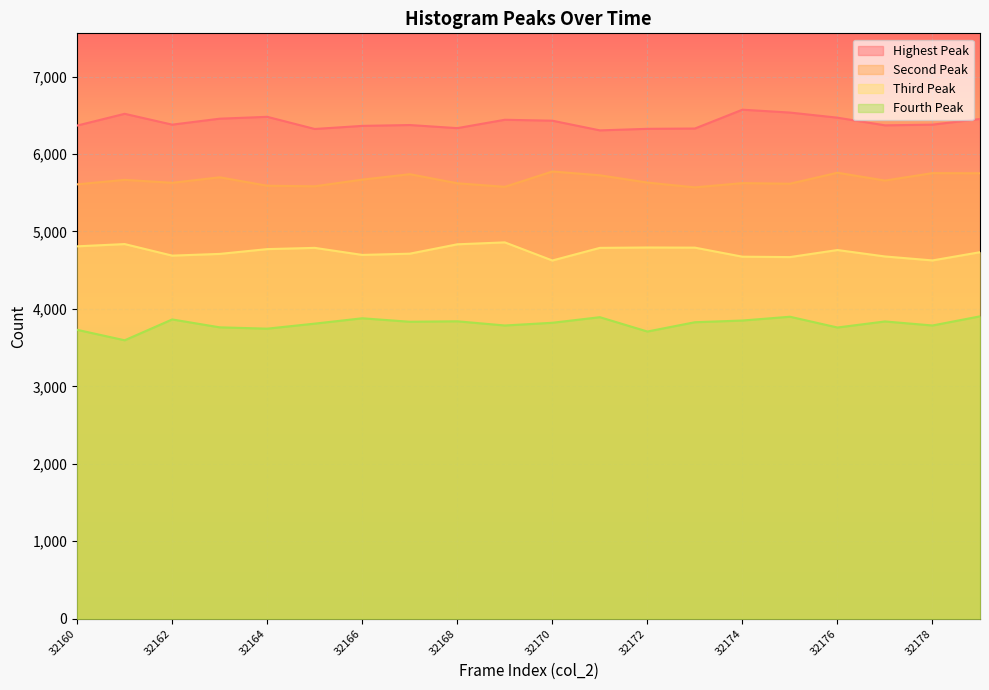

Reading left to right, extract all data points from this chart.

Peak1: 32160=6367	32161=6519	32162=6379	32163=6456	32164=6480	32165=6323	32166=6363	32167=6374	32168=6334	32169=6442	32170=6430	32171=6305	32172=6325	32173=6329	32174=6572	32175=6535	32176=6469	32177=6370	32178=6379	32179=6452
Peak2: 32160=5608	32161=5666	32162=5628	32163=5699	32164=5590	32165=5583	32166=5669	32167=5739	32168=5622	32169=5576	32170=5774	32171=5725	32172=5631	32173=5569	32174=5624	32175=5616	32176=5758	32177=5657	32178=5753	32179=5751
Peak3: 32160=4808	32161=4837	32162=4688	32163=4710	32164=4772	32165=4788	32166=4697	32167=4713	32168=4834	32169=4859	32170=4625	32171=4788	32172=4793	32173=4791	32174=4674	32175=4669	32176=4760	32177=4677	32178=4626	32179=4732
Peak4: 32160=3730	32161=3595	32162=3864	32163=3762	32164=3745	32165=3810	32166=3879	32167=3834	32168=3840	32169=3786	32170=3821	32171=3893	32172=3708	32173=3828	32174=3850	32175=3899	32176=3760	32177=3838	32178=3786	32179=3904